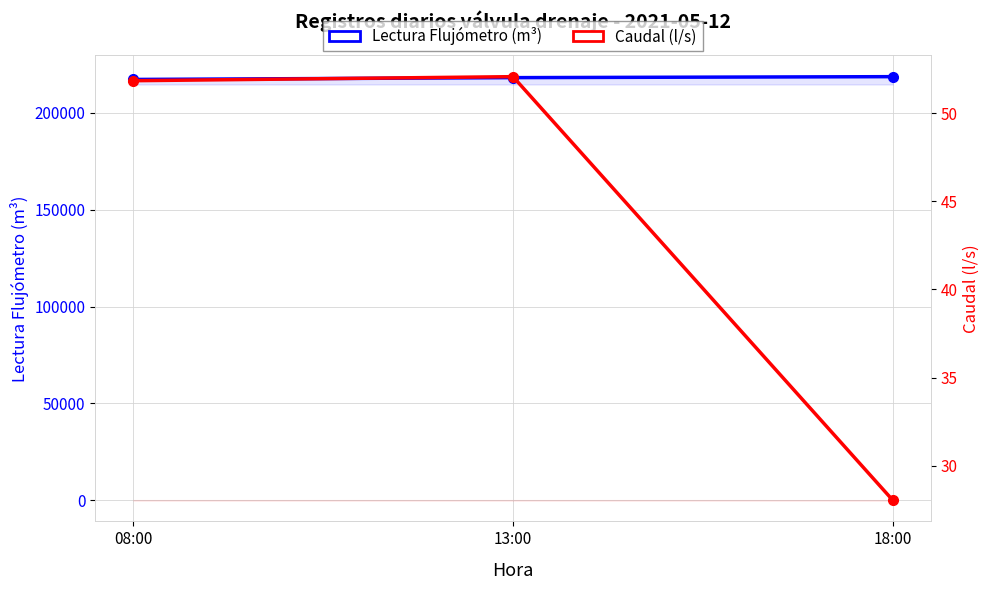

Does the chart display data point markers on the line(s)?

Yes